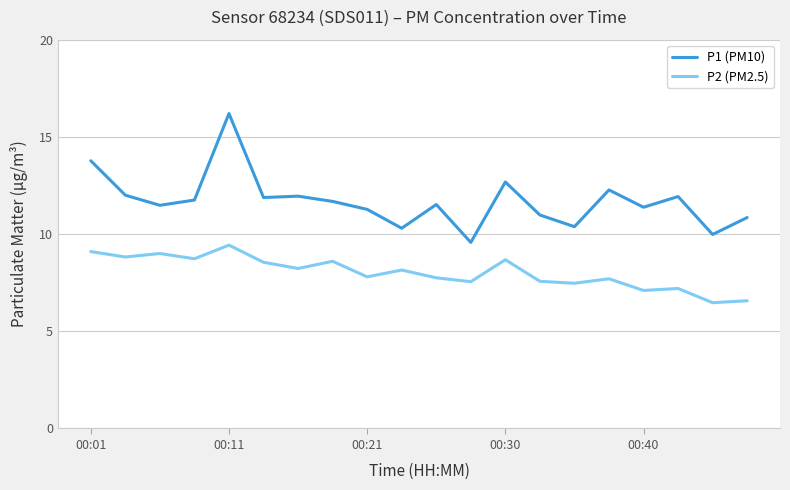

True or false: P2 (PM2.5) and P1 (PM10) intersect in this chart.

False